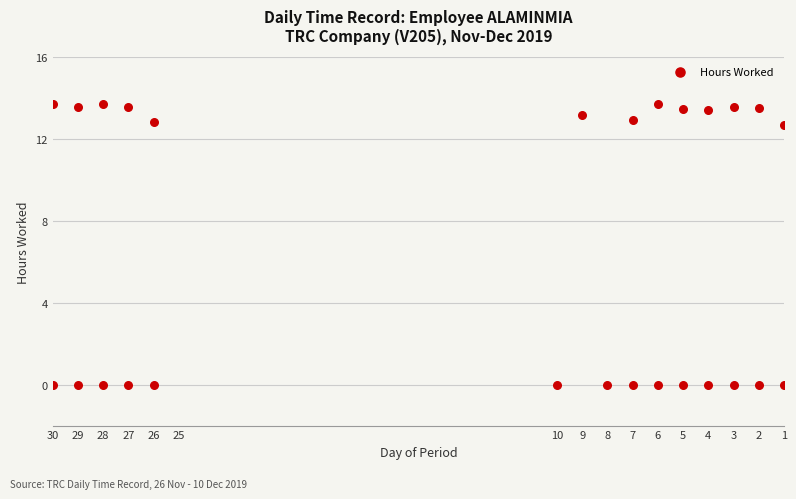

What is the range of X values (max minus min)?

29.0